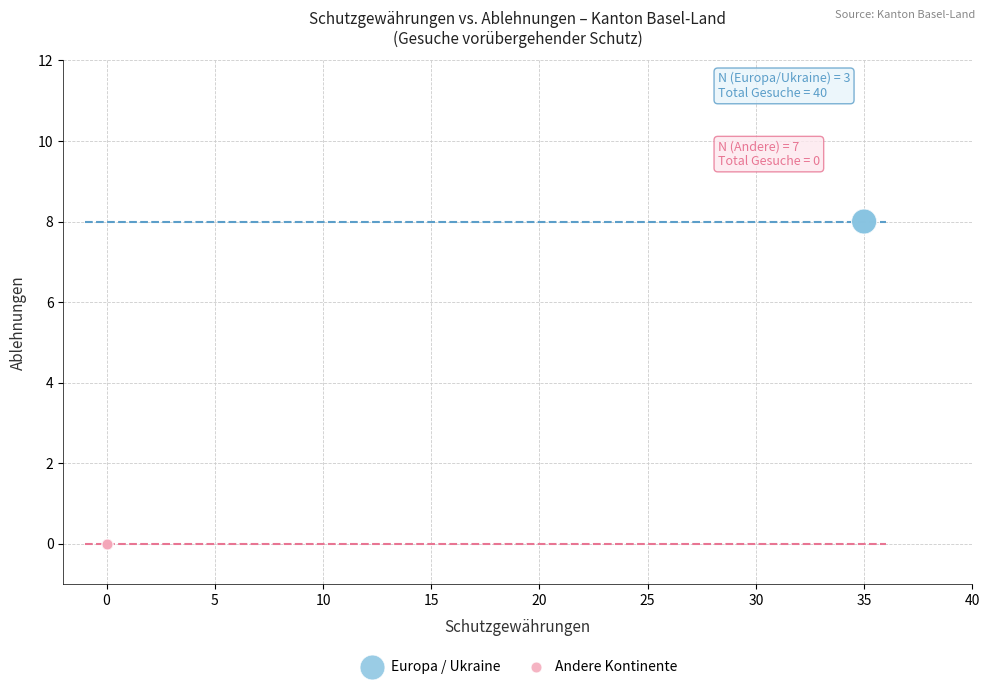

Which series contains the highest Y value?

Europa / Ukraine